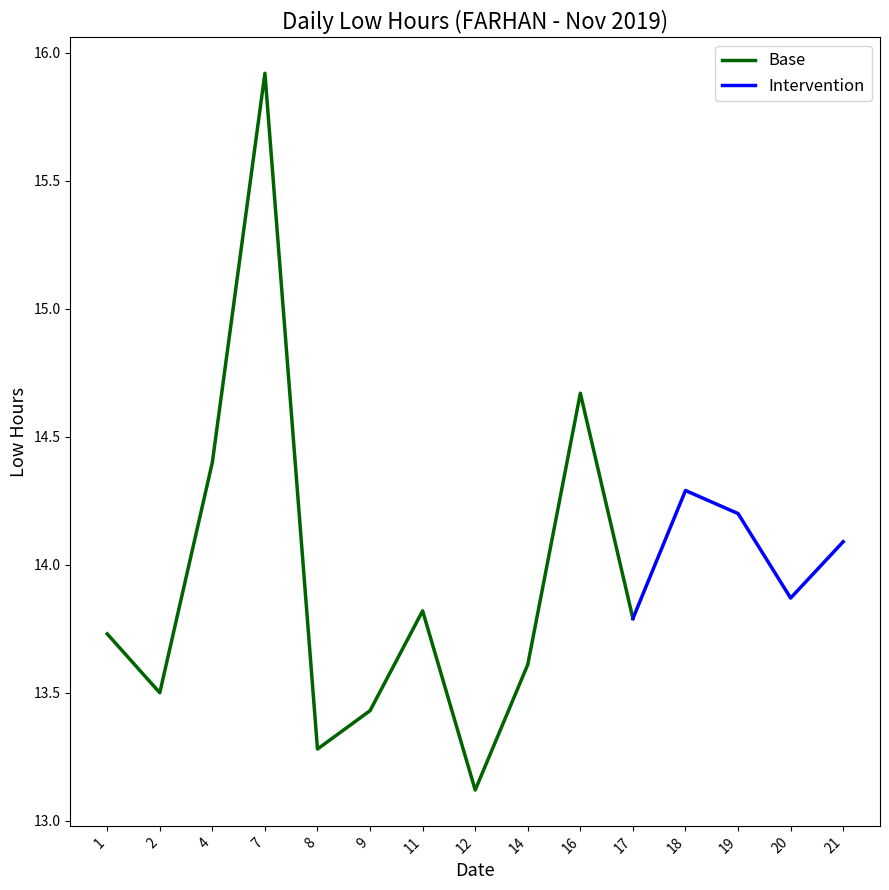

True or false: Low (Hours) has a value of 13.8 at 17.

True